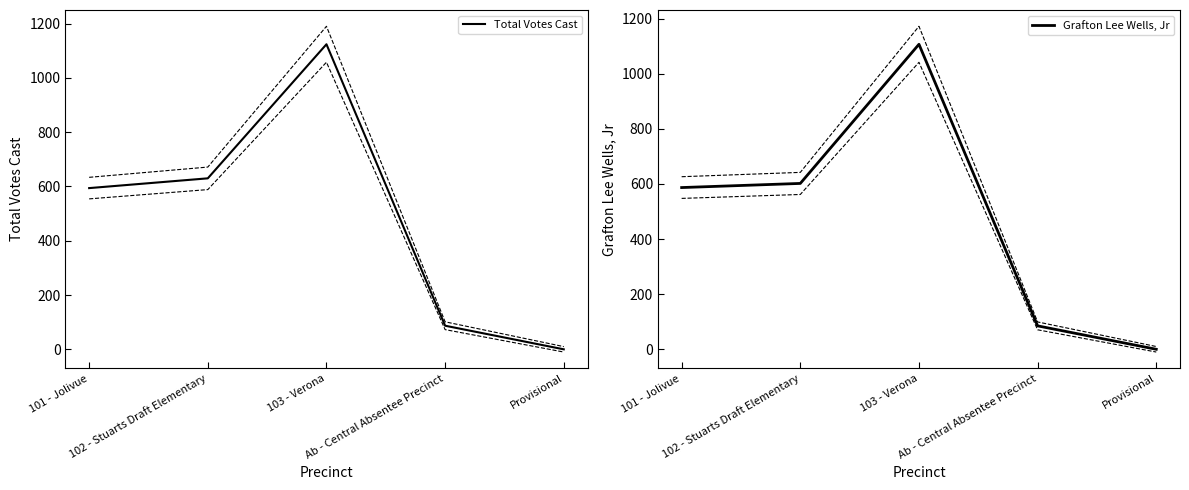

Is it true that Grafton Lee Wells, Jr equals 369 at 101 - Jolivue?

False